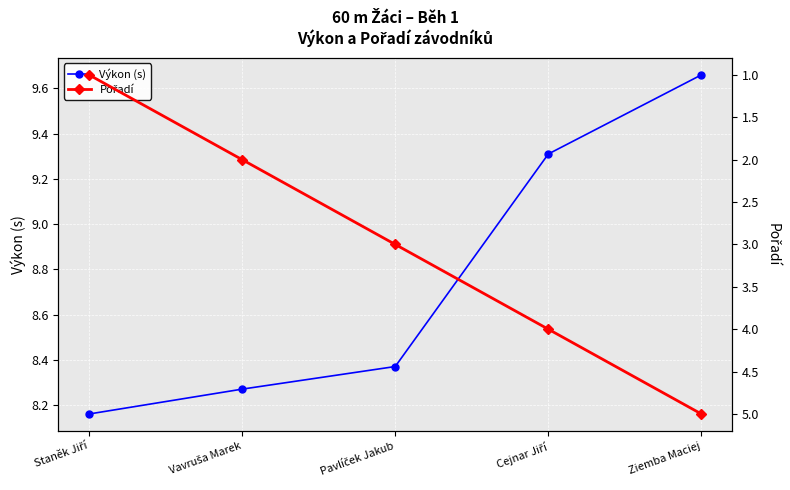

The Pořadí series shows 4.2 at Pavlíček Jakub. True or false?

False